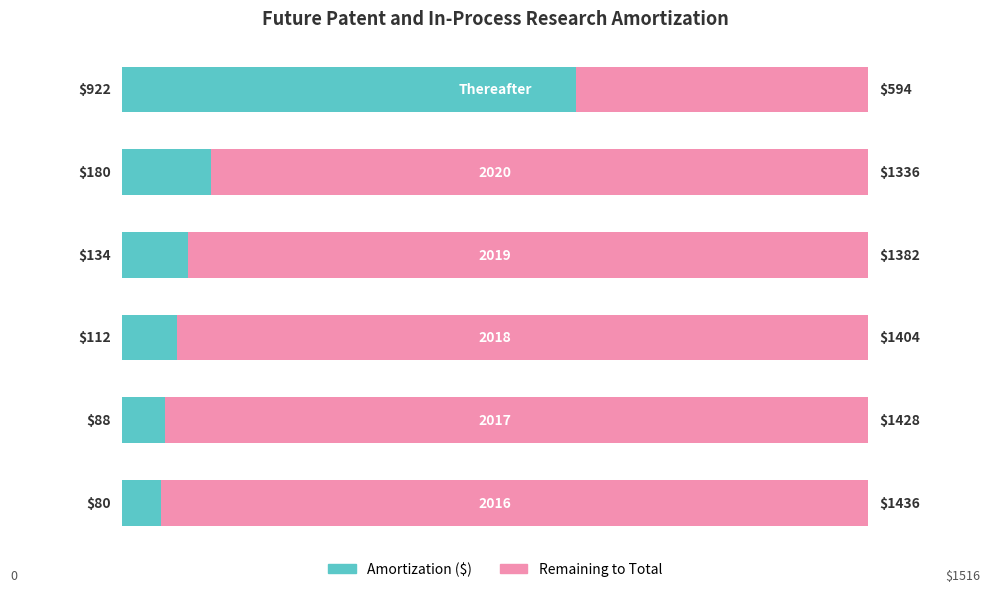

Reading left to right, extract all data points from this chart.

Amortization: 0=5.3	1=5.8	2=7.4	3=8.8	4=11.9	5=60.8
Remainder to Total: 0=94.7	1=94.2	2=92.6	3=91.2	4=88.1	5=39.2